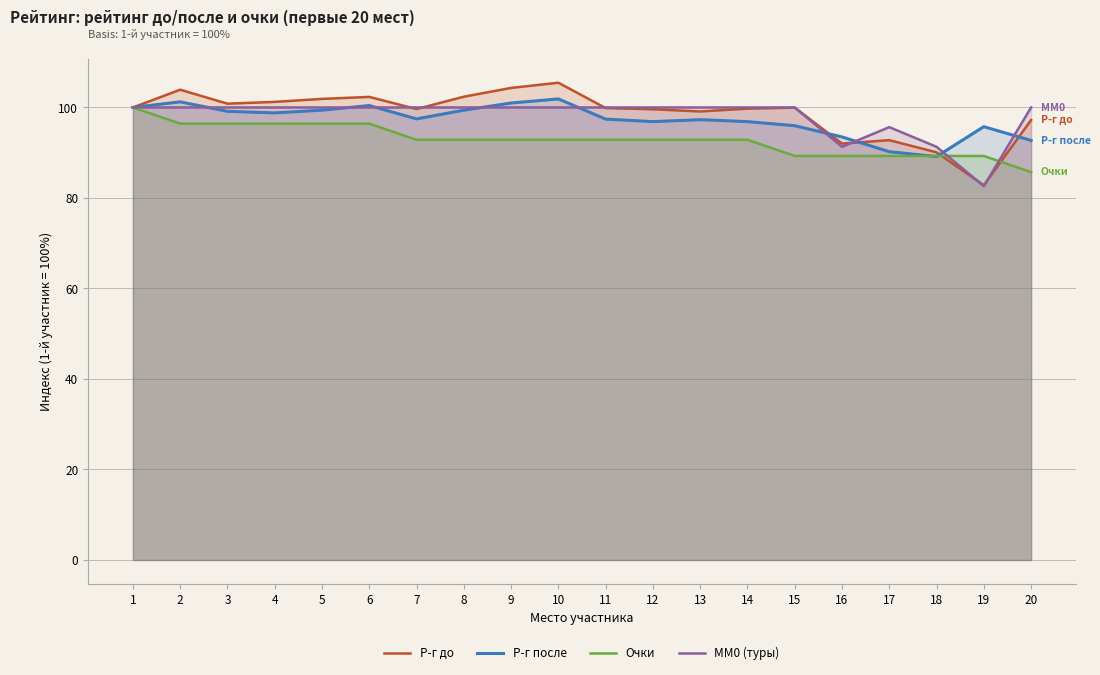

What is the minimum value for Очки?

85.7